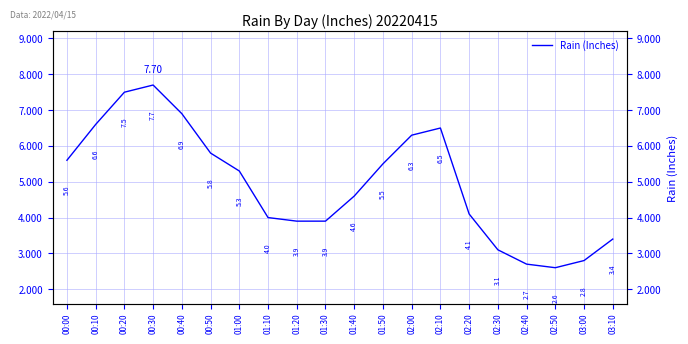

Is it true that the value at 02:20 is 4.1?

True